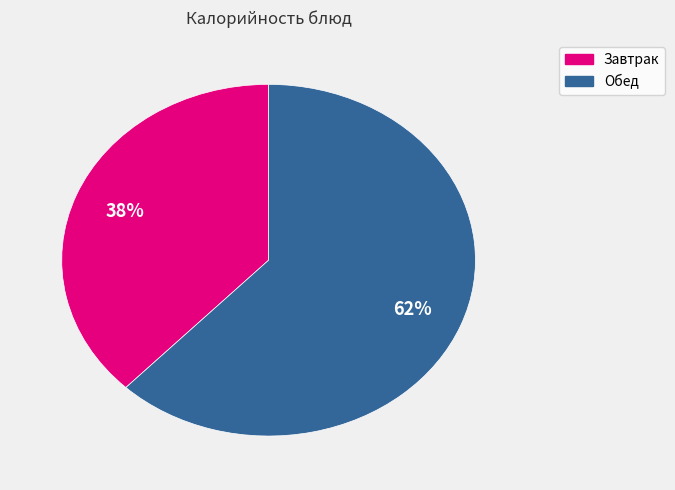

To the nearest percent, what is the difference between the largest and smallest slice percentages?

24%